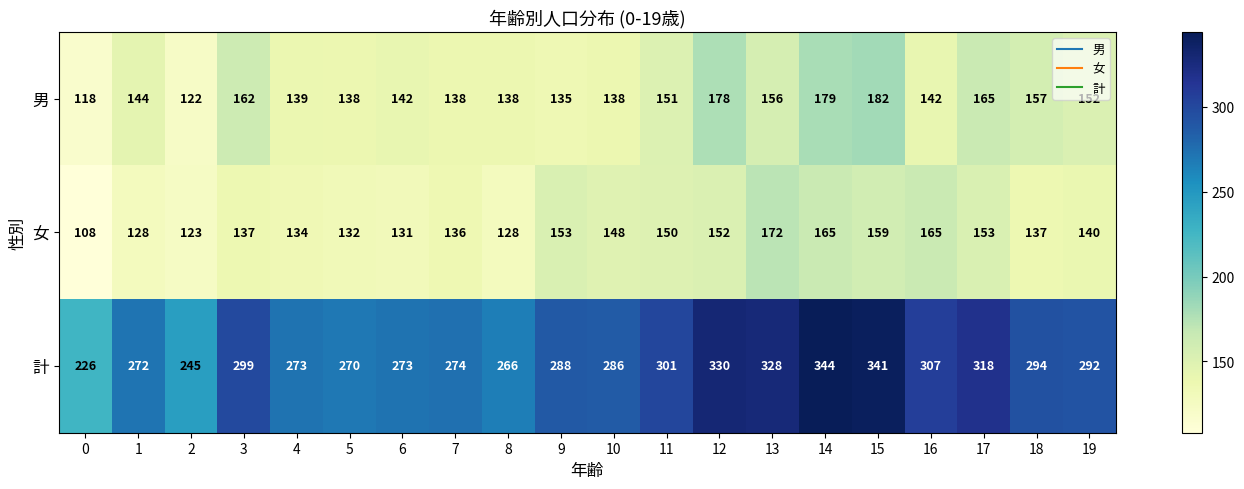

What is the spread (max minus min) of values at 16?

165